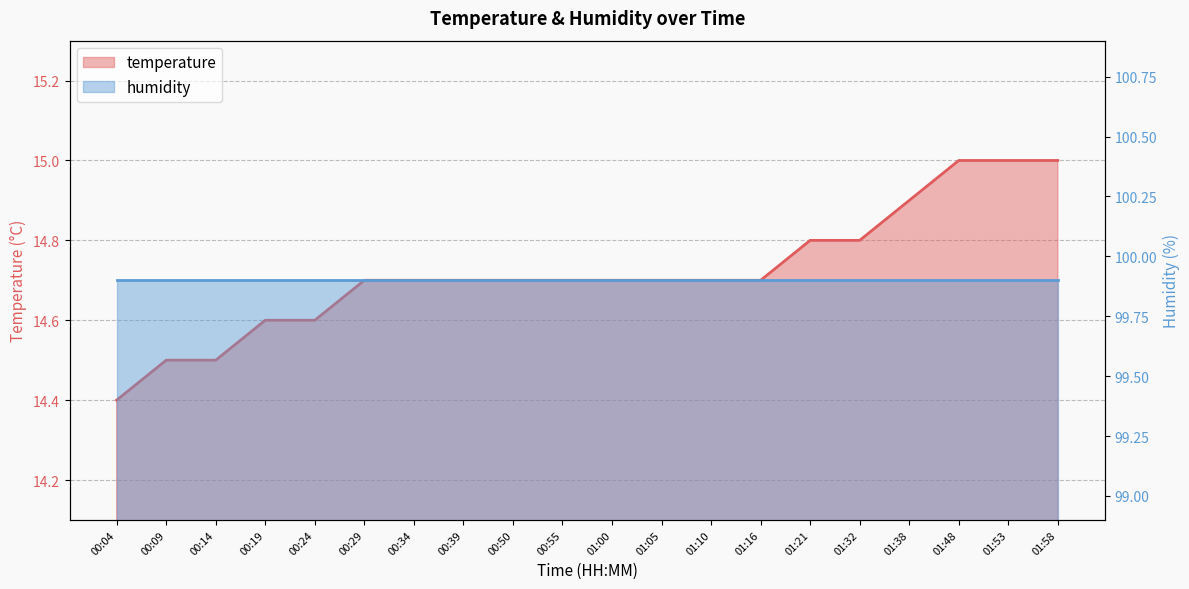

Rank the categories by value from lowest to highest.

00:04, 00:09, 00:14, 00:19, 00:24, 00:29, 00:34, 00:39, 00:50, 00:55, 01:00, 01:05, 01:10, 01:16, 01:21, 01:32, 01:38, 01:48, 01:53, 01:58